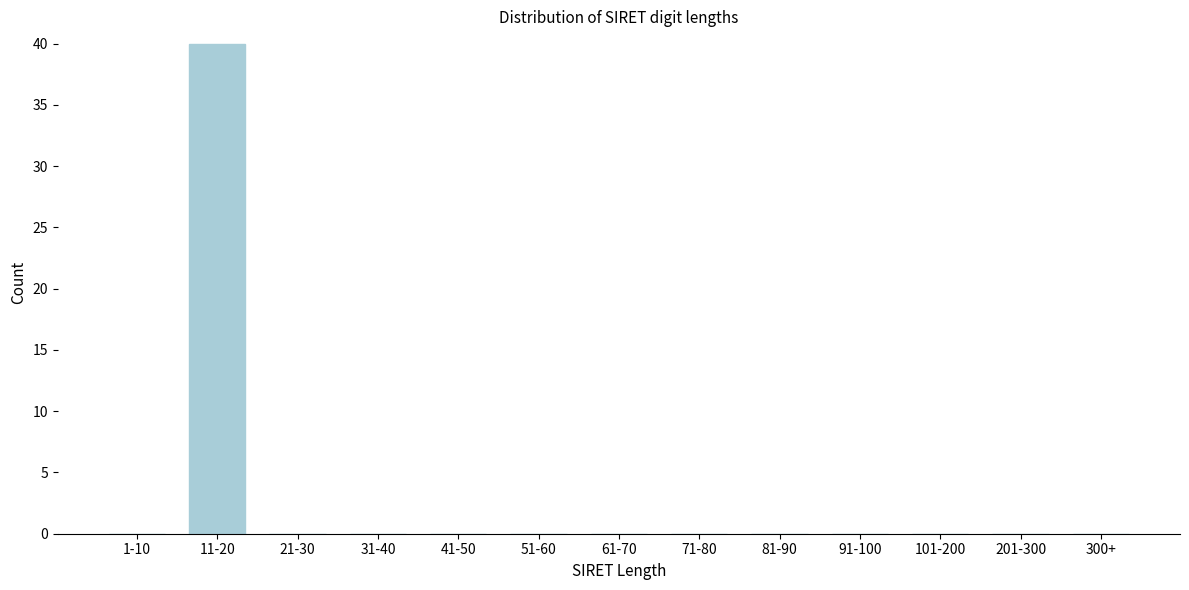

Reading left to right, what are all the values shown in this chart?

1-10=0	11-20=40	21-30=0	31-40=0	41-50=0	51-60=0	61-70=0	71-80=0	81-90=0	91-100=0	101-200=0	201-300=0	300+=0